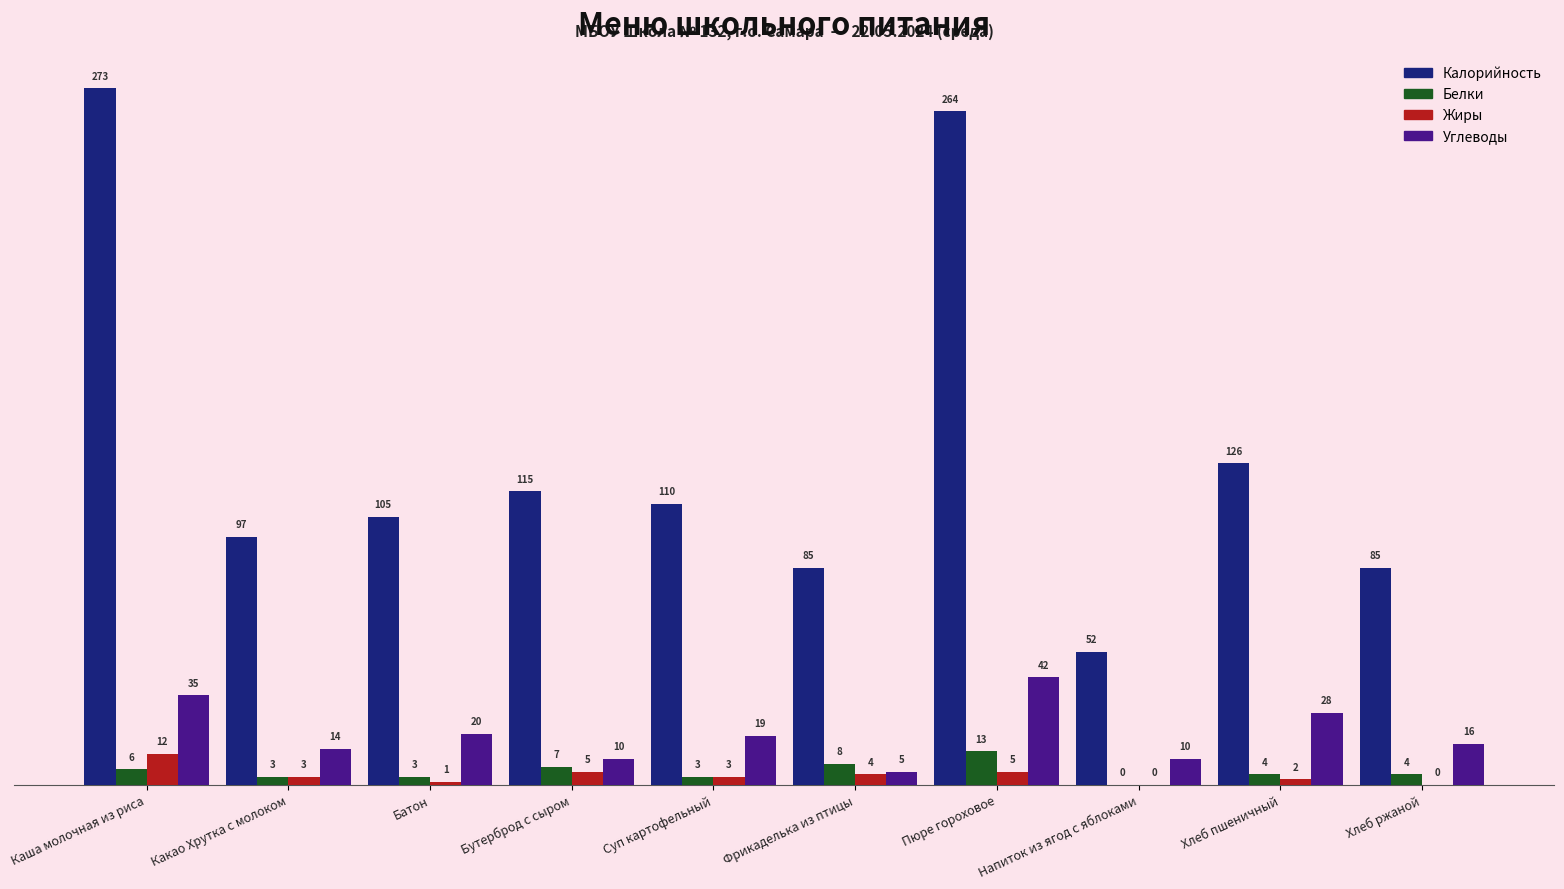

Which series has the largest range (max minus min)?

Калорийность